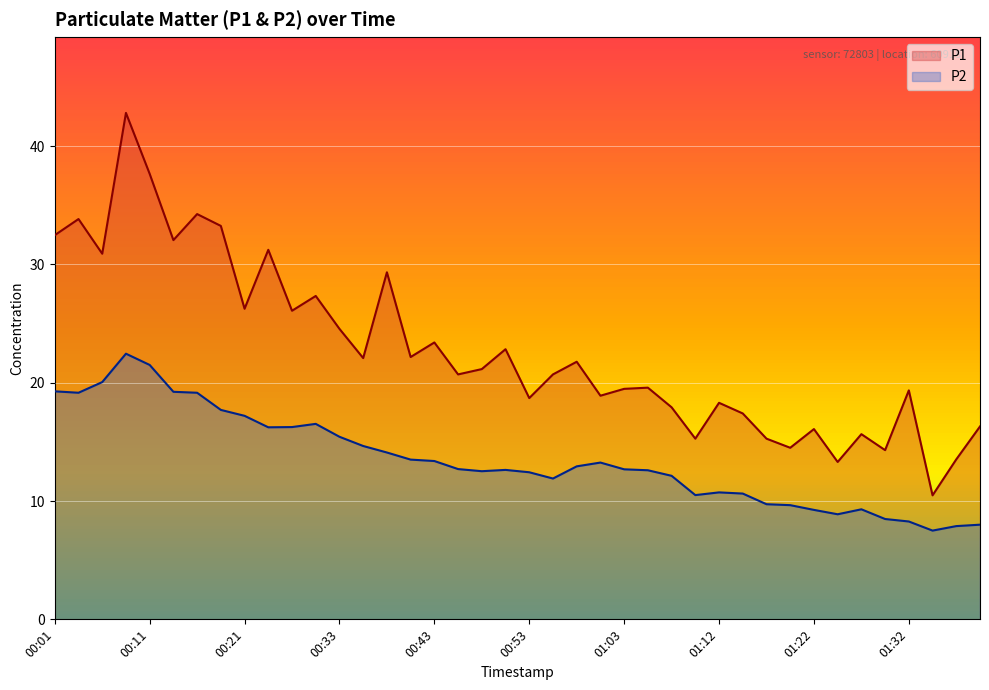

What is the difference between the maximum and minimum values in the P1 series?

32.3